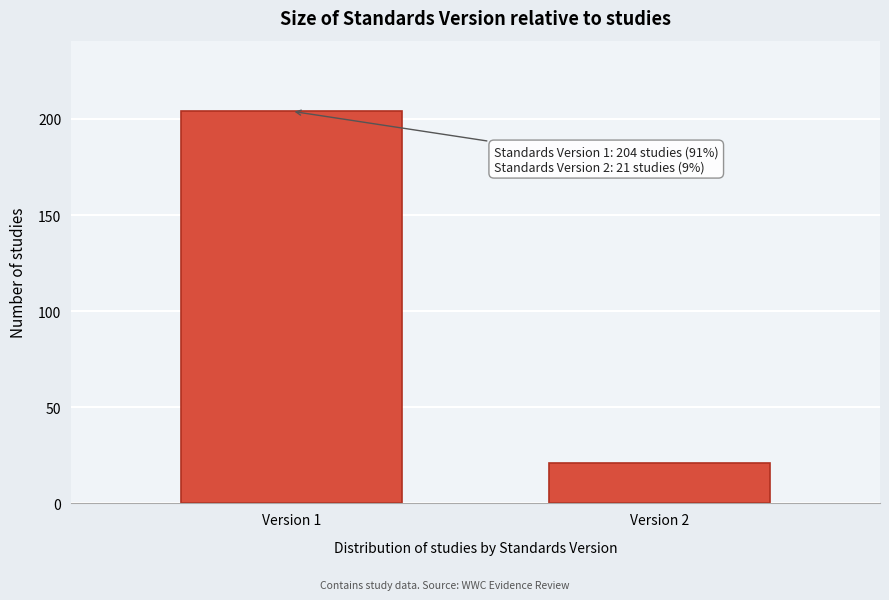

Reading left to right, extract all data points from this chart.

204	21